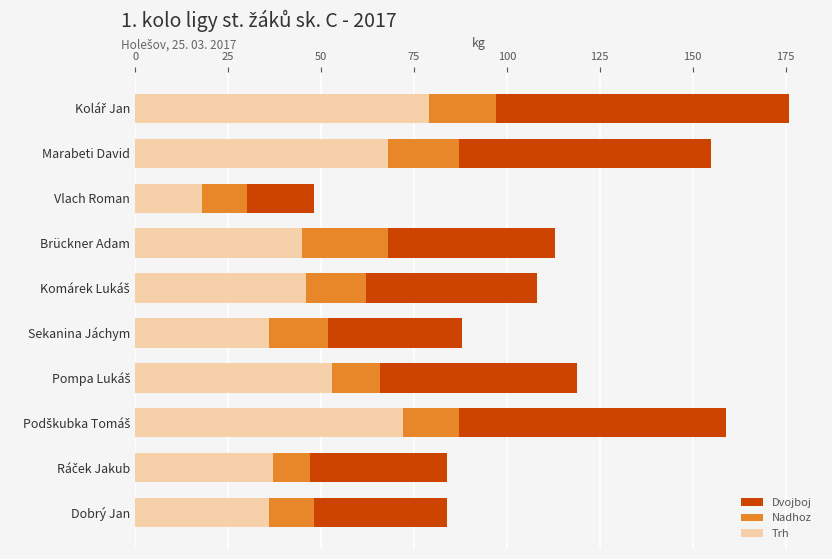

What are all the series names shown in the legend?

Dvojboj, Nadhoz, Trh